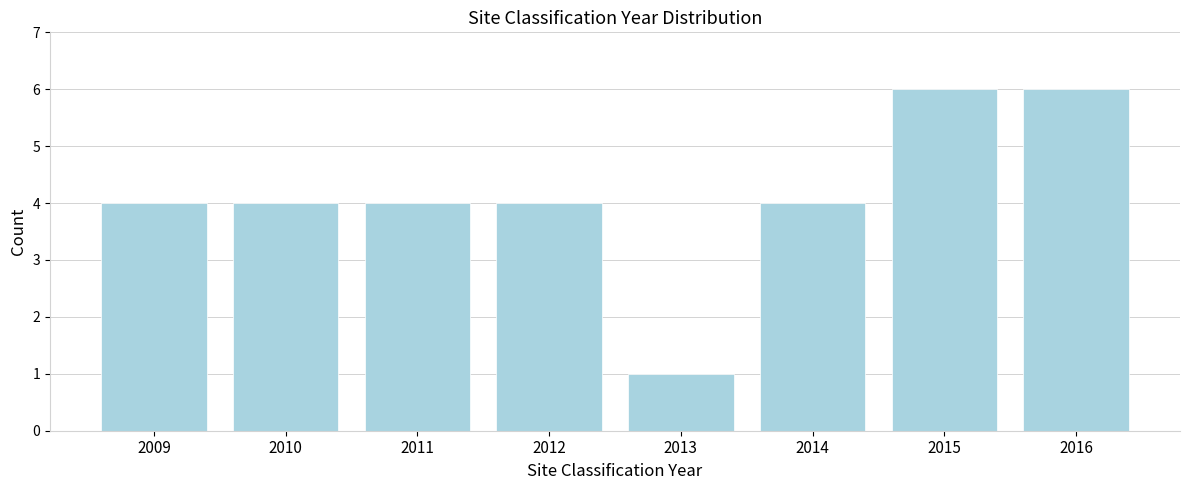

Reading left to right, what are all the values shown in this chart?

4	4	4	4	1	4	6	6